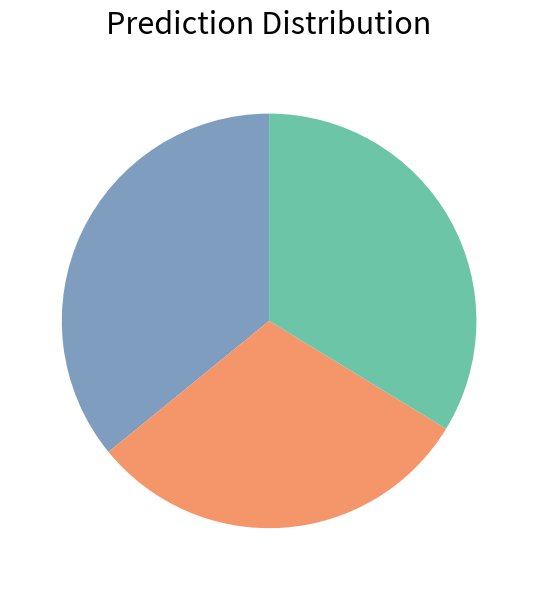

Is there a majority slice in this chart?

No